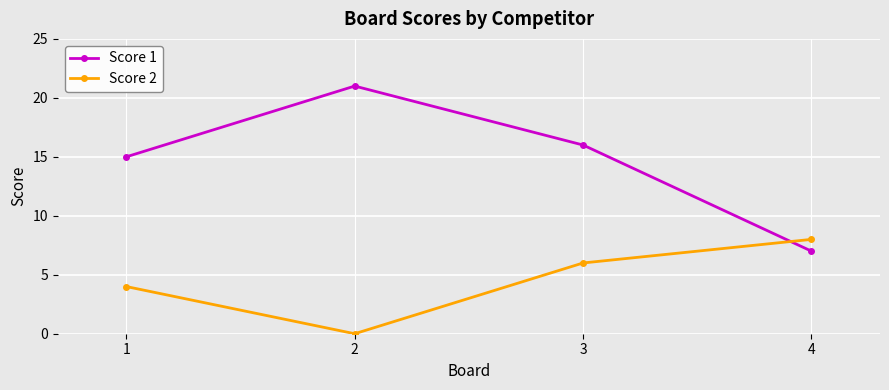

What is the average value of the Score 1 series?

15